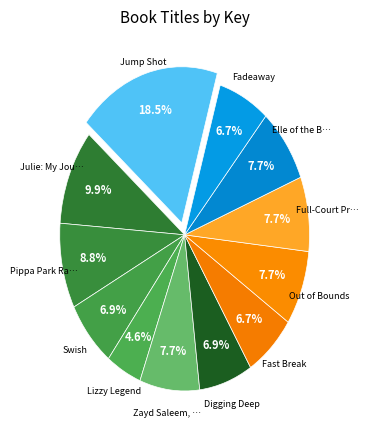

Count the number of slices in the pie.

12